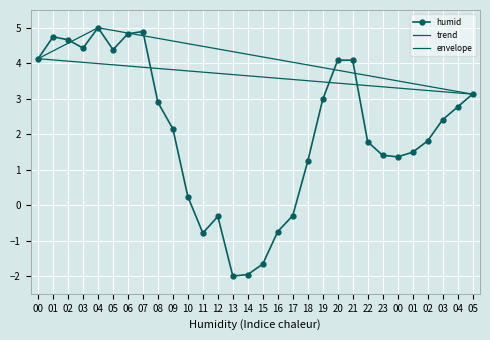

True or false: the data shows 4.1 at 00.

True